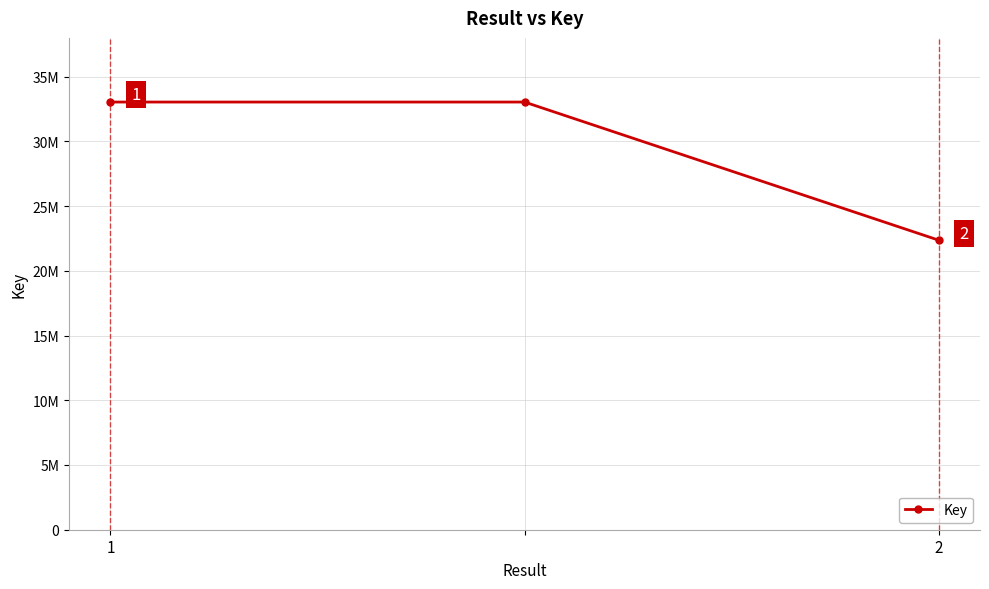

At which label is the value closest to 27700123?

2